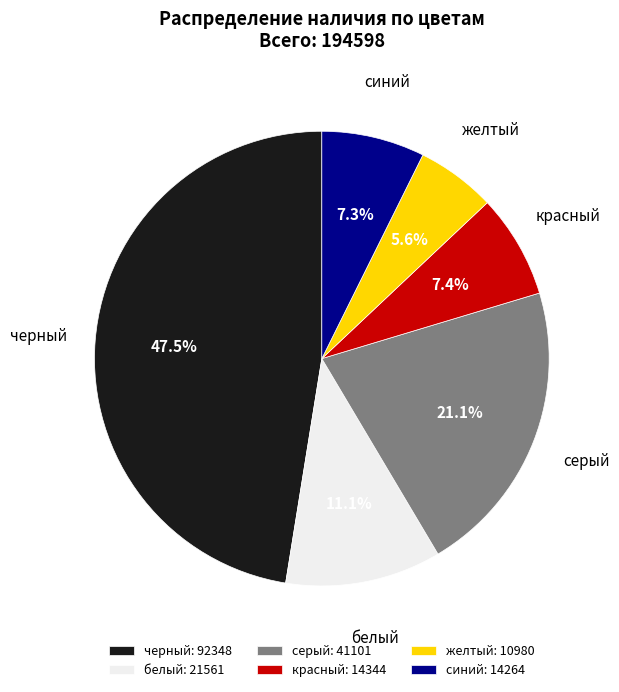

Which has a higher value, желтый or белый?

белый